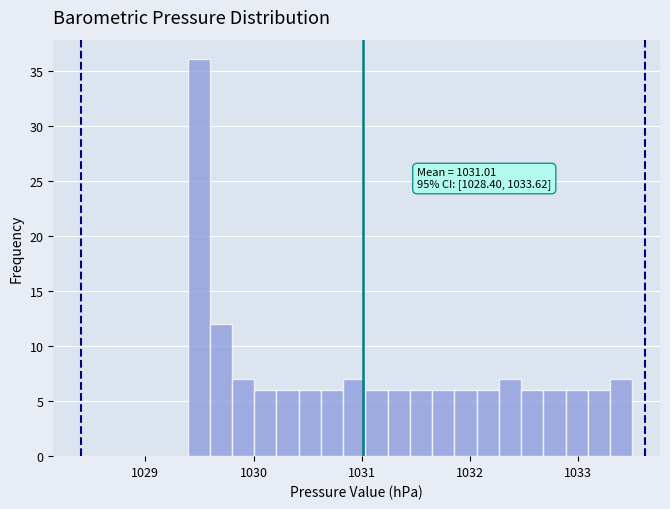

Read against the x-axis, roughly where is the centre of the tallest bar?

1029.5